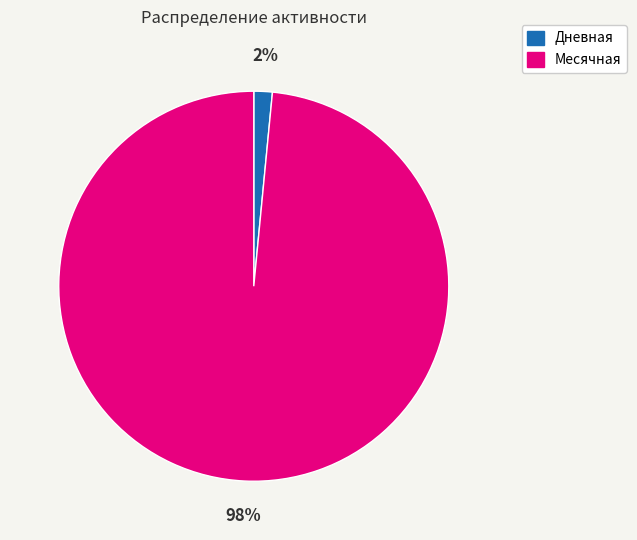

Is it true that Дневная is 14% of the pie?

False